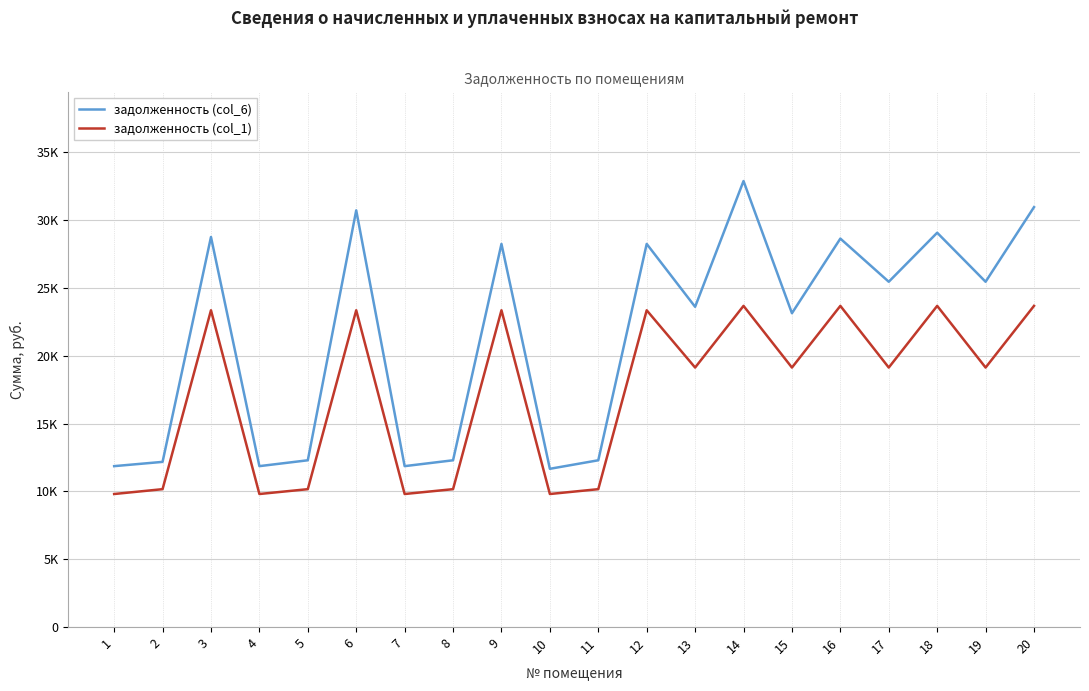

True or false: задолженность (col_6) has more than 2 interior local peaks.

True